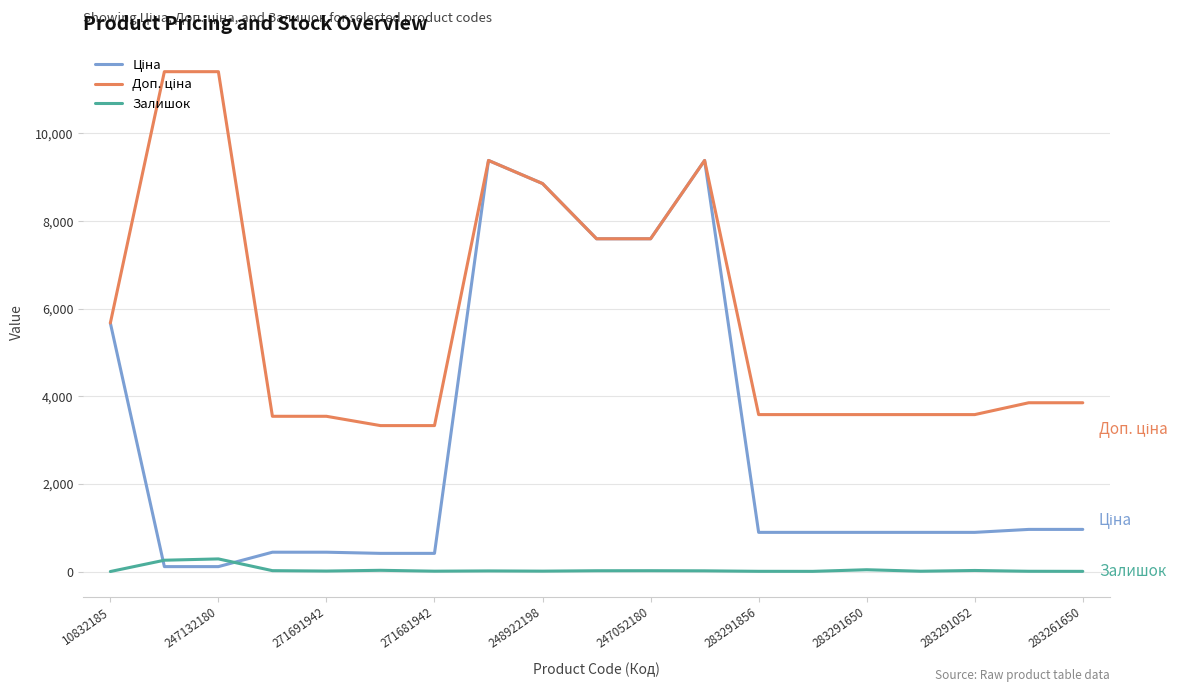

What is the difference between the maximum and minimum values in the Ціна series?

9269.9